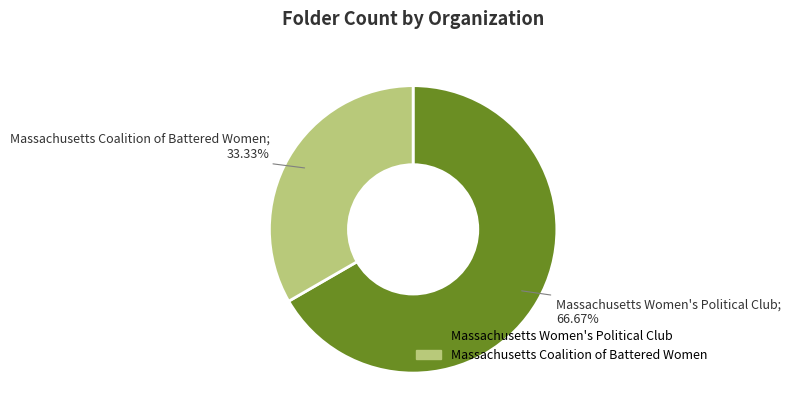

Approximately how many times larger is the value at Massachusetts Women's Political Club compared to Massachusetts Coalition of Battered Women?

2.0